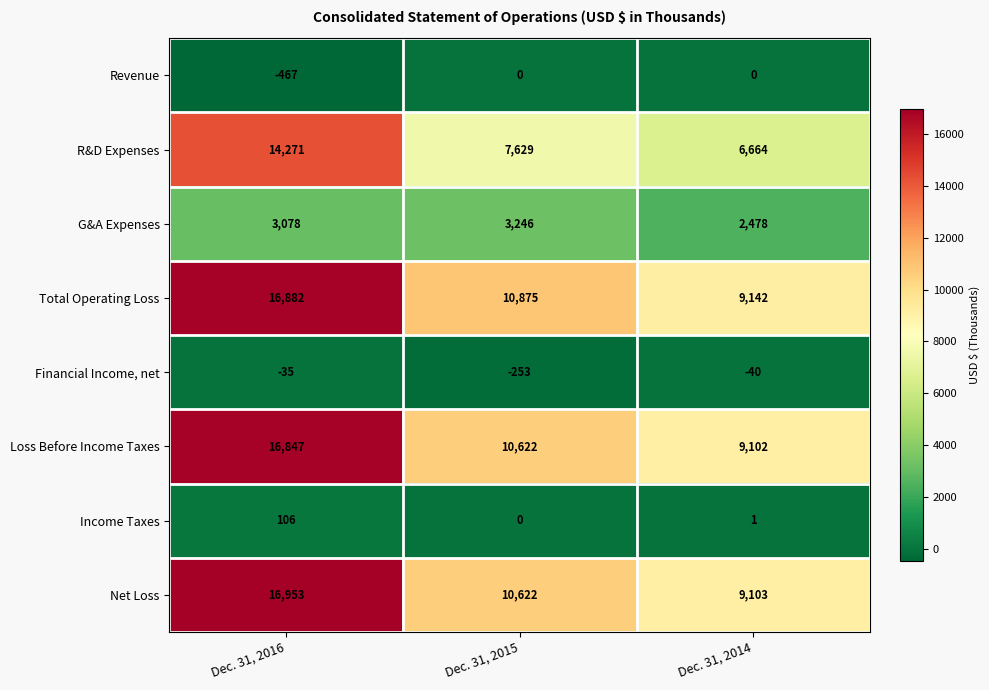

What is the sum of all R&D Expenses values?

28564